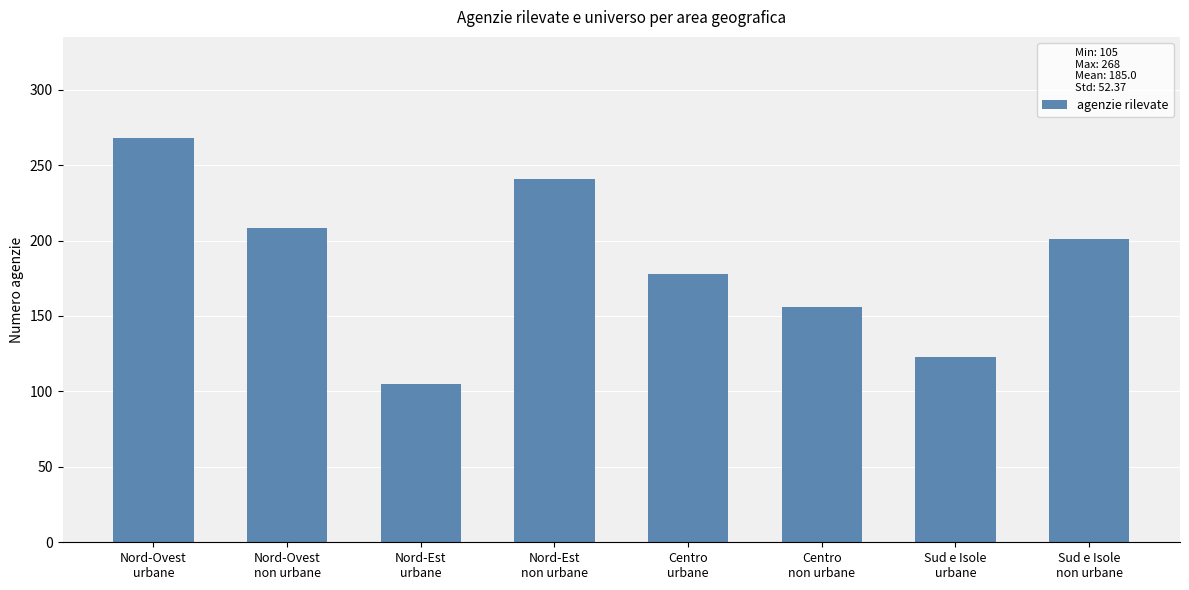

Rank the categories by value from highest to lowest.

Nord-Ovest
urbane, Nord-Est
non urbane, Nord-Ovest
non urbane, Sud e Isole
non urbane, Centro
urbane, Centro
non urbane, Sud e Isole
urbane, Nord-Est
urbane